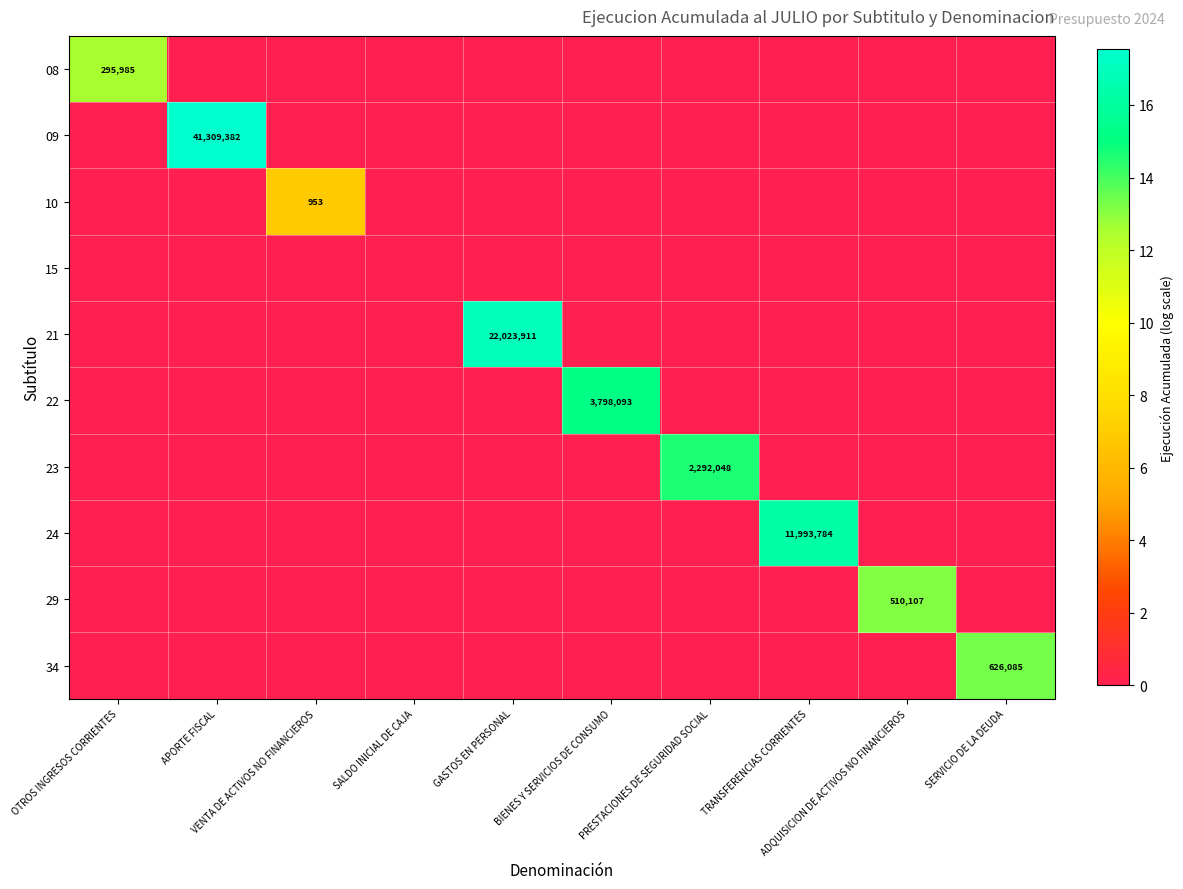

Between APORTE FISCAL and PRESTACIONES DE SEGURIDAD SOCIAL, which is larger?

APORTE FISCAL